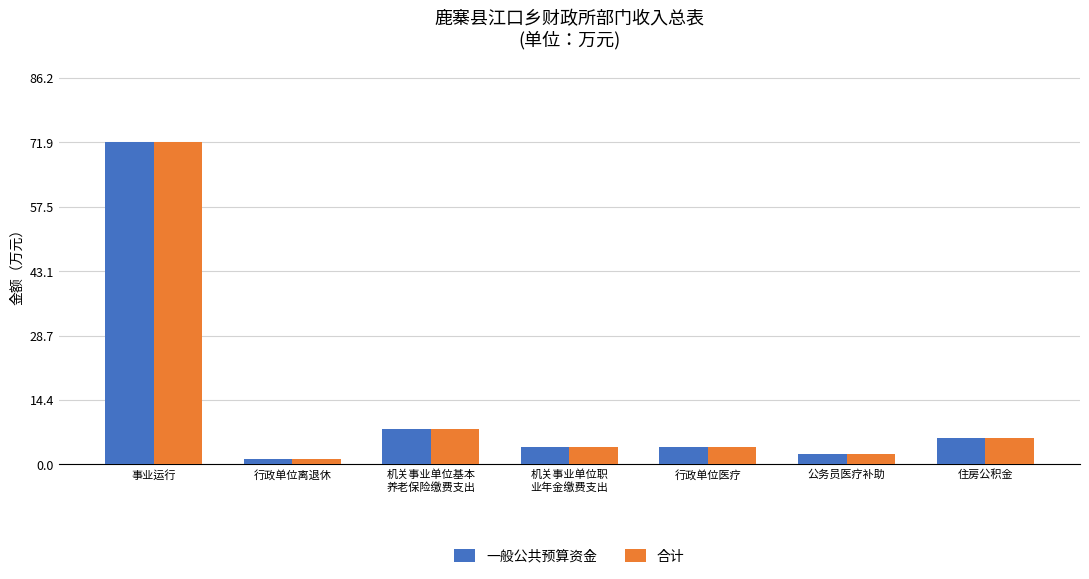

At which label is 一般公共预算资金 closest to 36?

机关事业单位基本
养老保险缴费支出